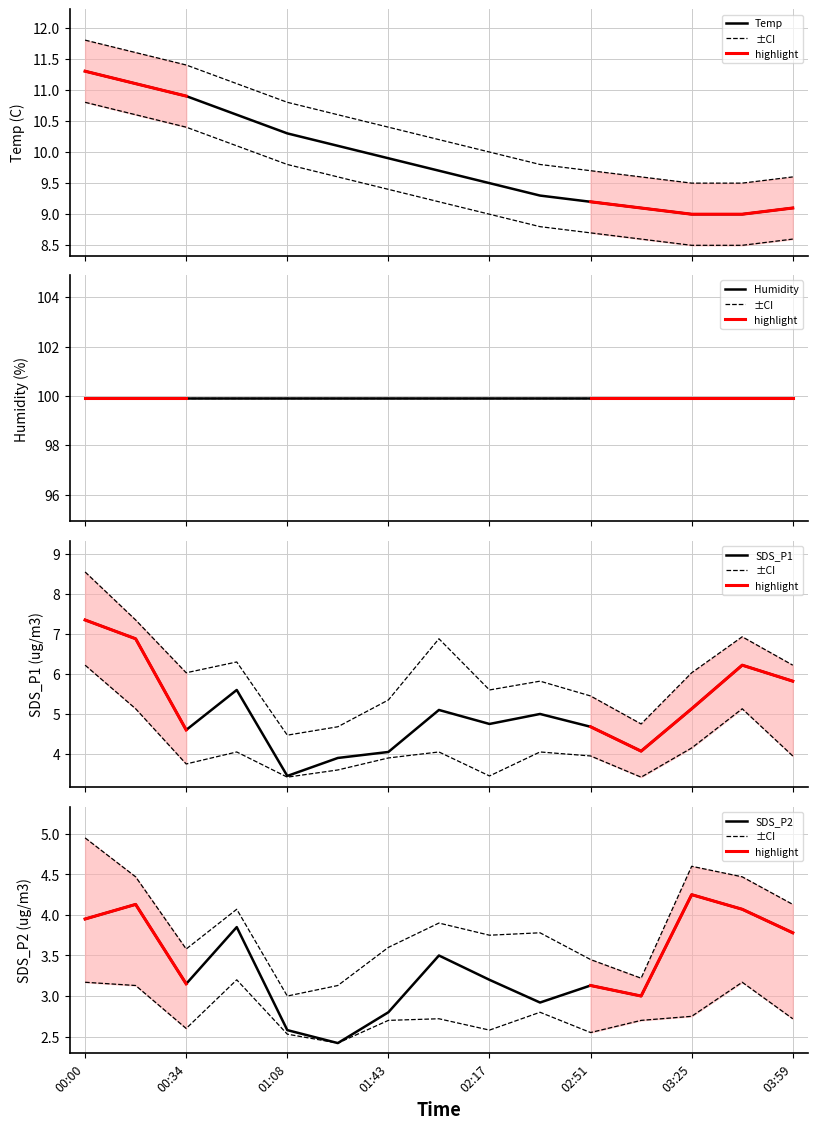

The SDS_P1 series shows 1.5 at 03:25. True or false?

False